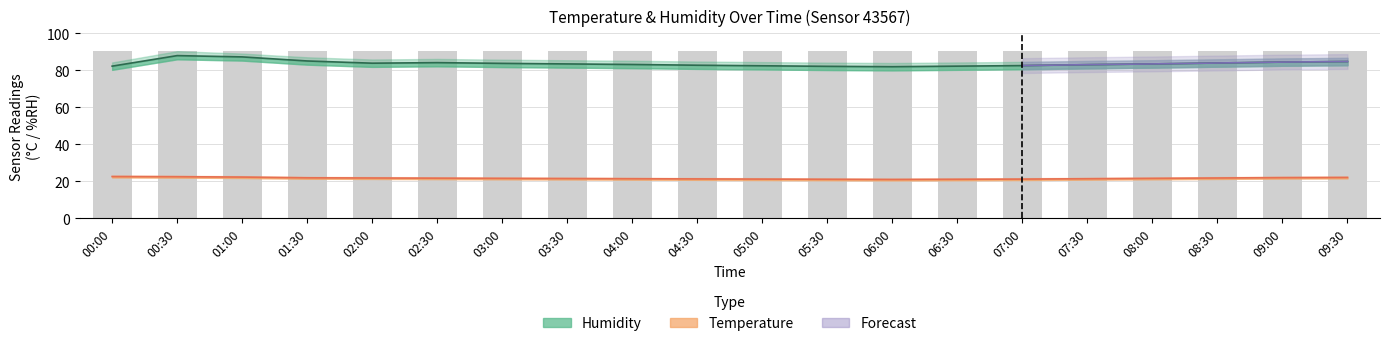

At 06:00, list the series in order from largest to smallest.

humidity_upper, humidity, humidity_lower, temp_upper, temperature, temp_lower